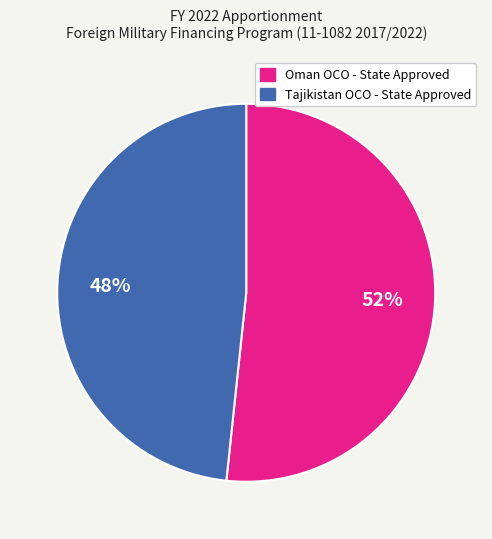

To the nearest percent, what is the average slice percentage?

50%